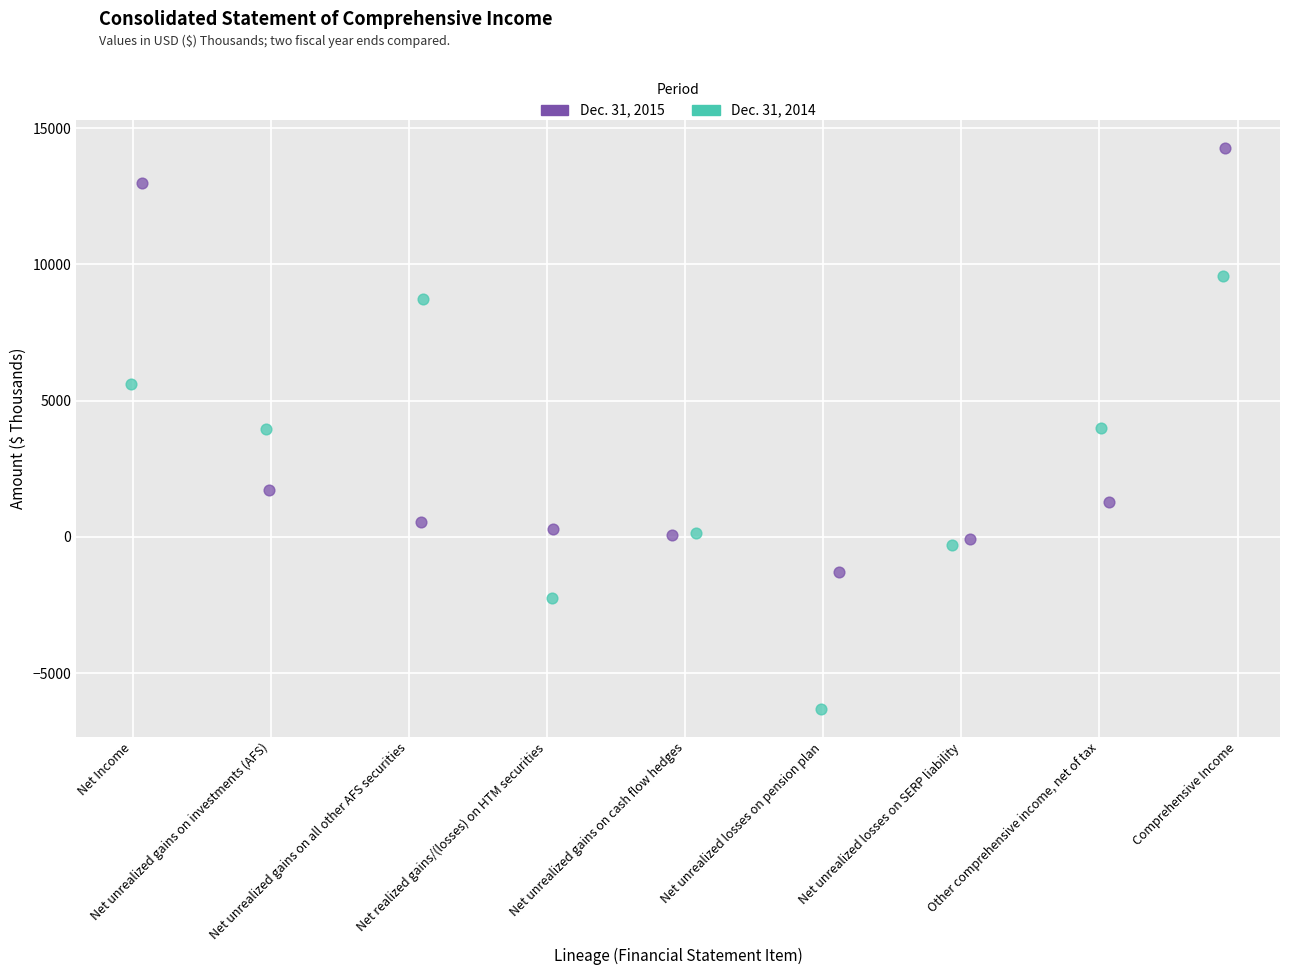

Which series has the widest spread of Y values?

Dec. 31, 2014